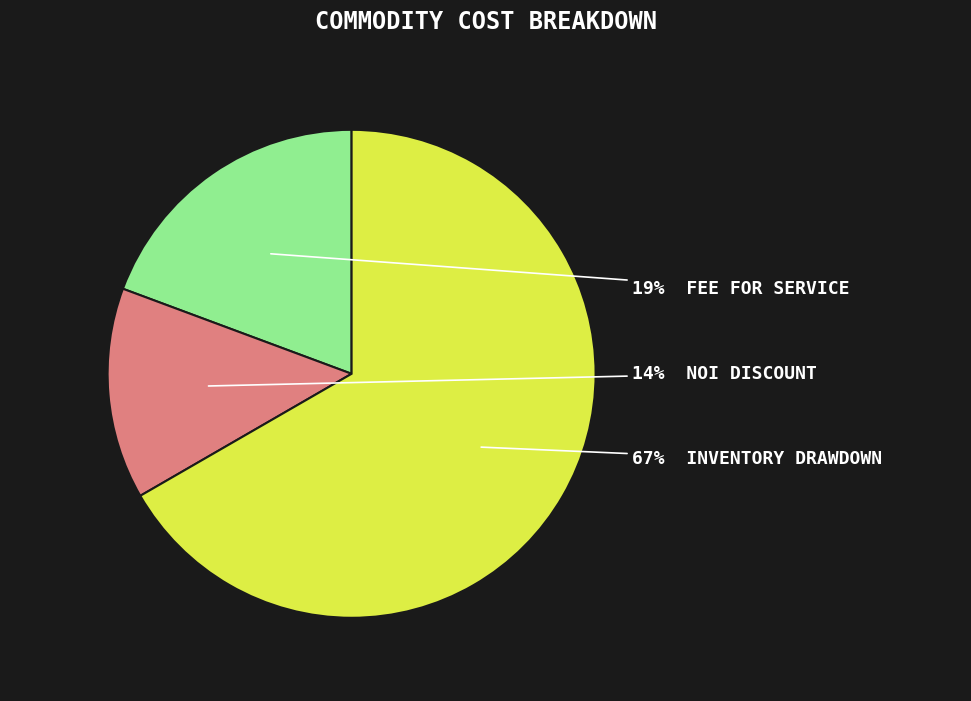

To the nearest percent, what is the average slice percentage?

33%